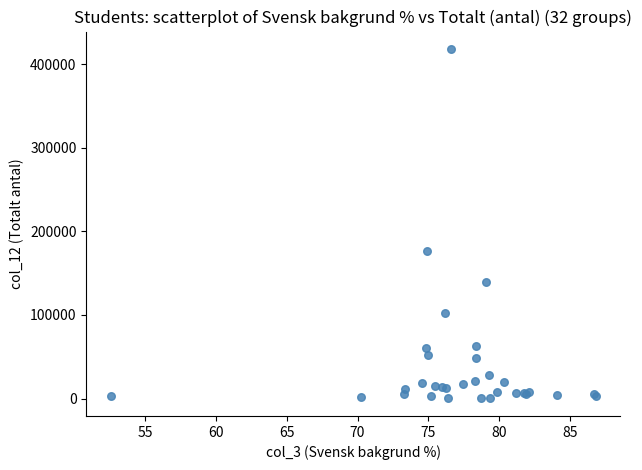

What Y value in the scatter plot is closest to 209137?

176335